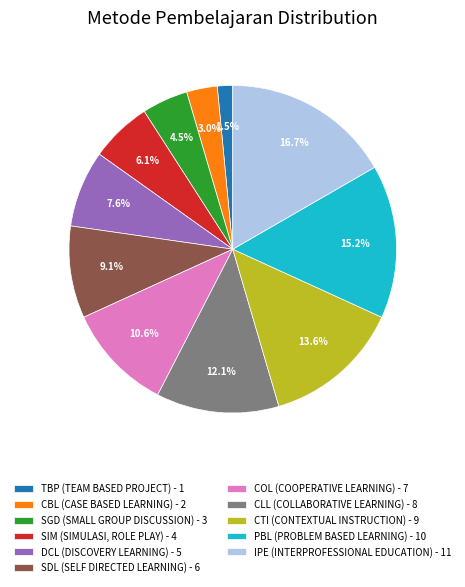

Do SGD (SMALL GROUP DISCUSSION) and PBL (PROBLEM BASED LEARNING) together represent more than half of the pie?

No